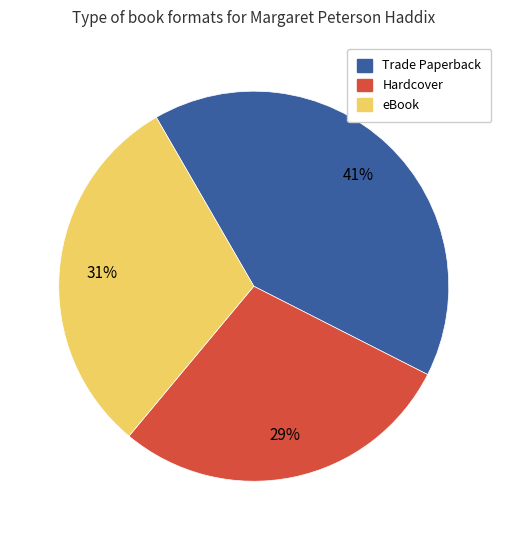

To the nearest percent, what percentage of the pie is Hardcover?

29%